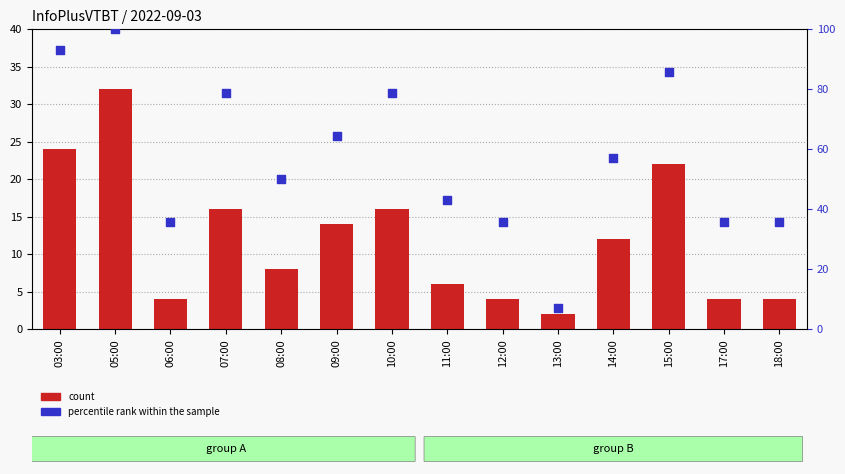

Which series has the largest total across all categories?

percentile rank within the sample